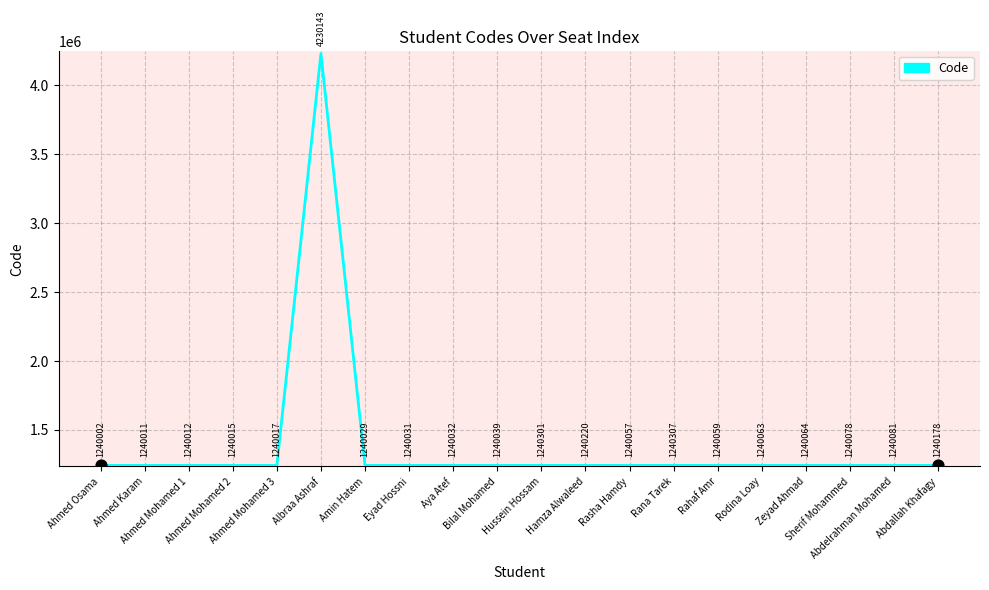

Which has a higher value, Bilal Mohamed or Ahmed Osama?

Bilal Mohamed